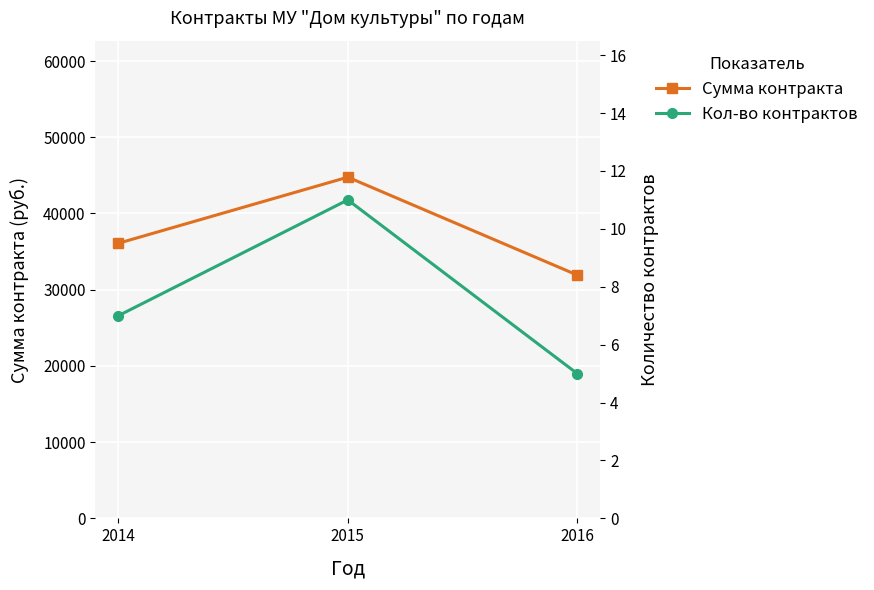

Which category has the highest value across all series?

2015